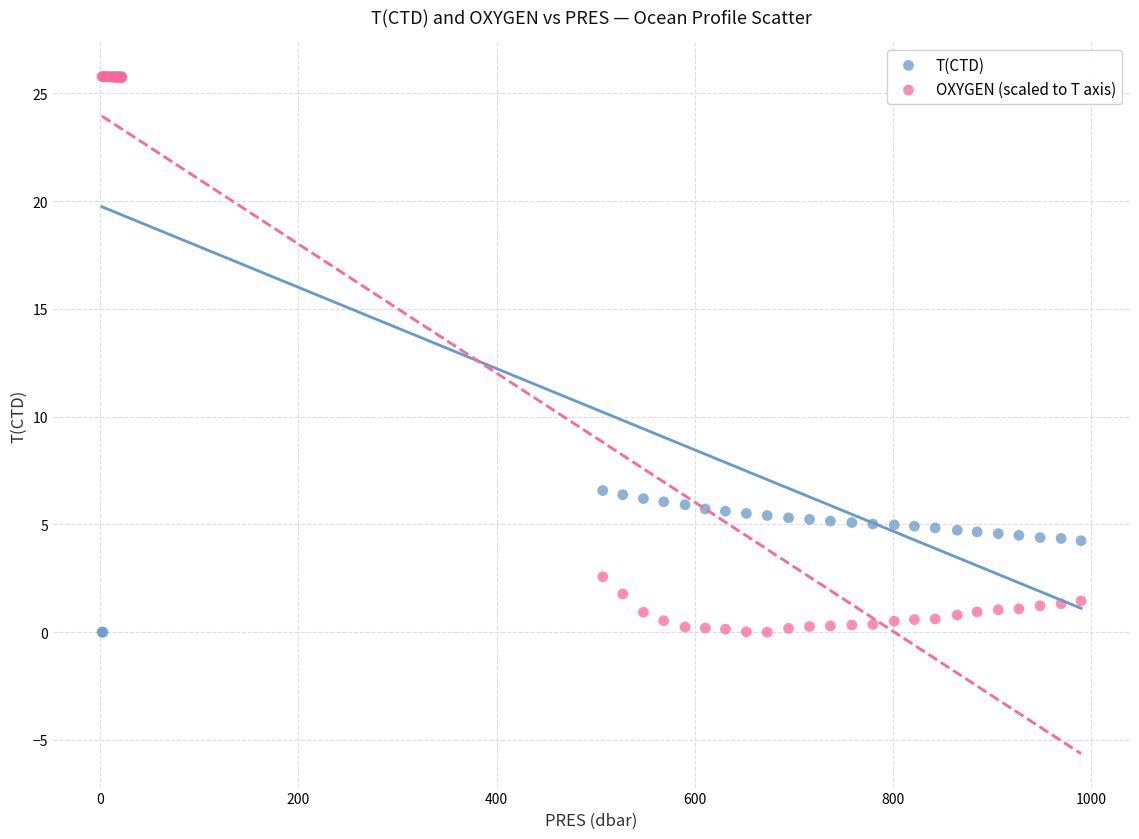

What are all the series names shown in the legend?

T(CTD), OXYGEN (scaled to T axis)